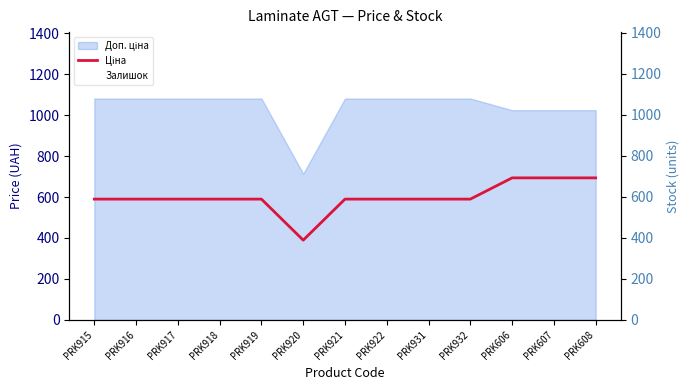

The Залишок series shows 120.1 at PRK606. True or false?

False